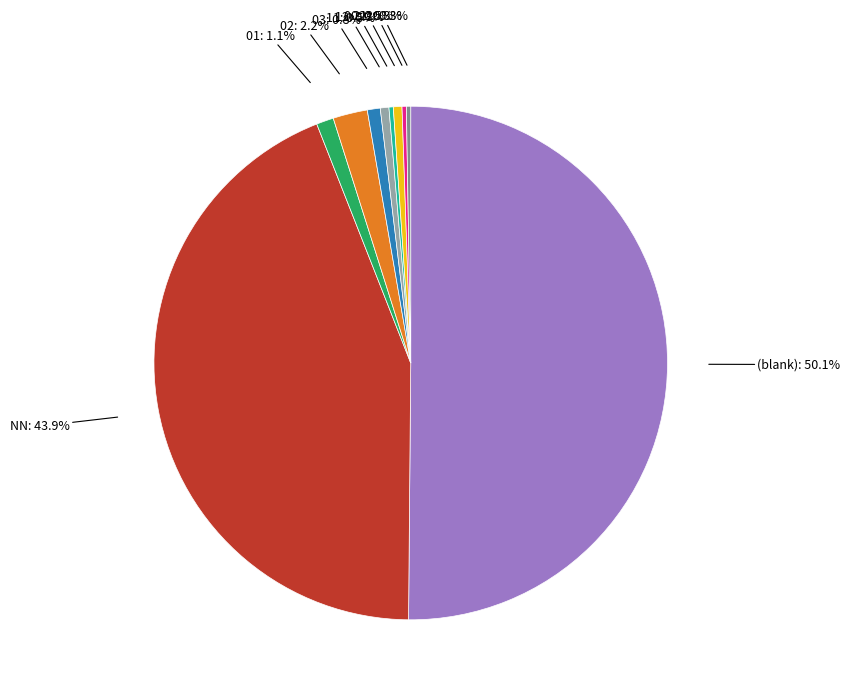

How many segments does this pie chart have?

10